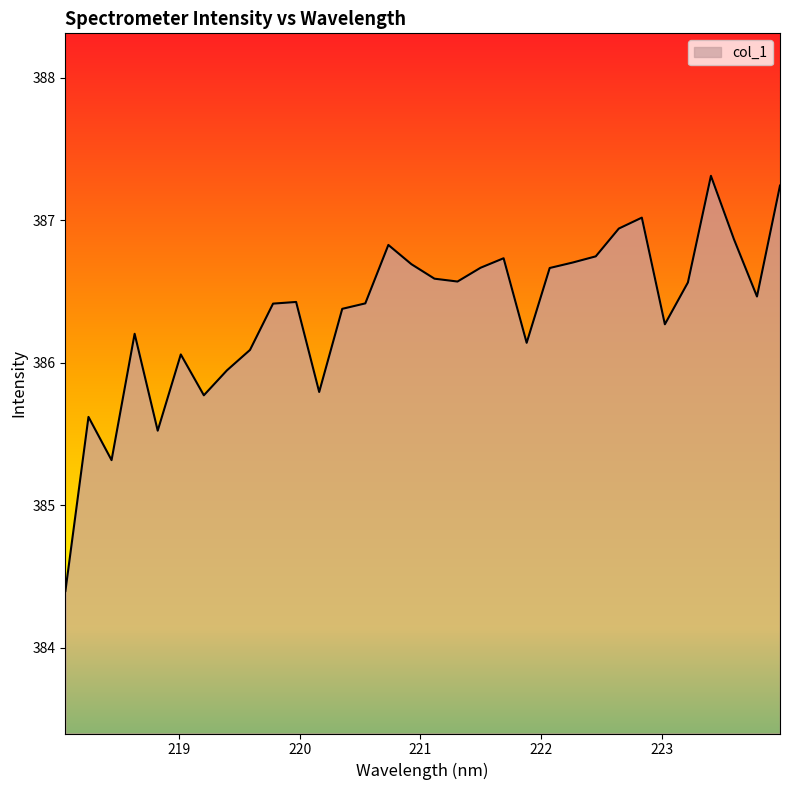

What is the average value?

386.4